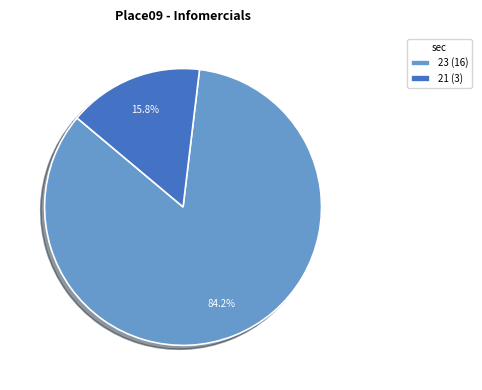

To the nearest percent, what is the average slice percentage?

50%